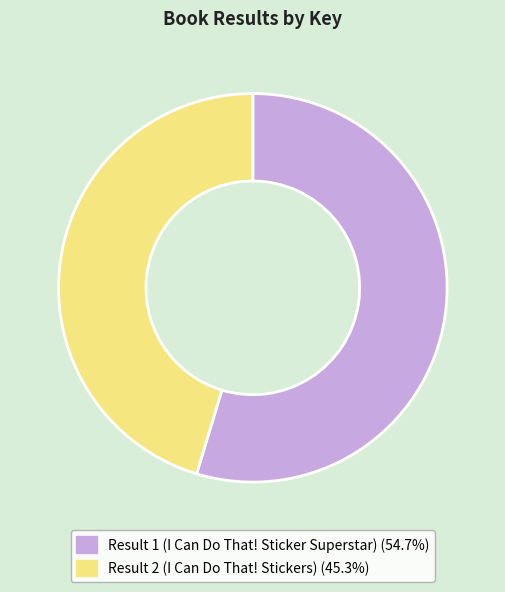

How many segments does this pie chart have?

2